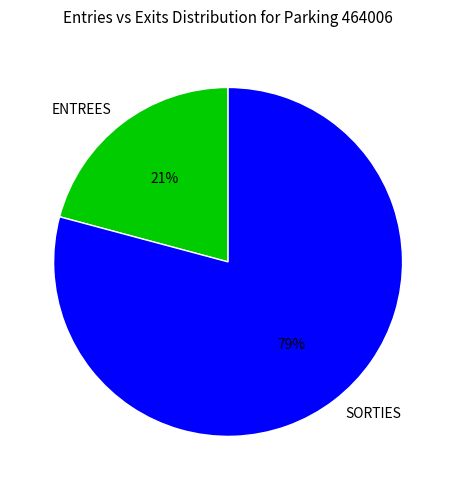

What is the ratio of the value at ENTREES to the value at SORTIES?

0.3